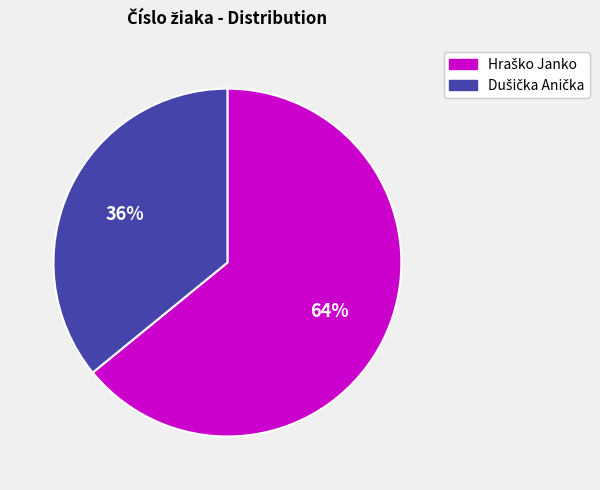

Is there any slice that represents more than half of the pie?

Yes